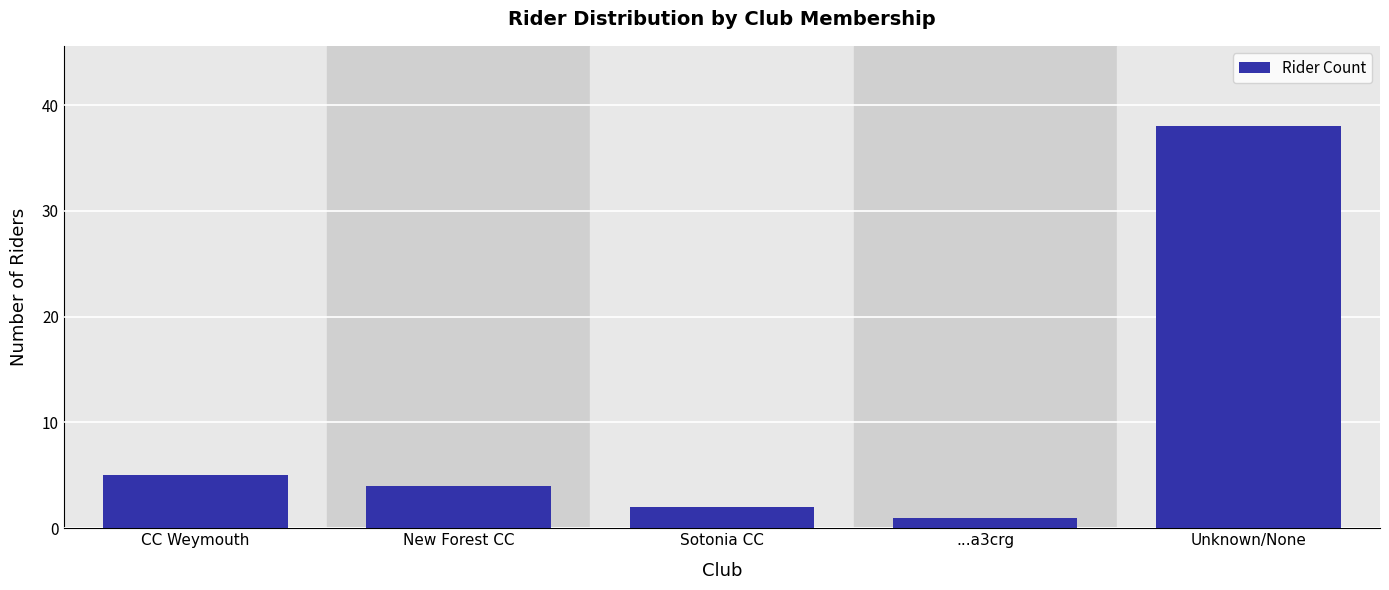

Reading left to right, list all the values displayed in this chart.

CC Weymouth=5	New Forest CC=4	Sotonia CC=2	...a3crg=1	Unknown/None=38